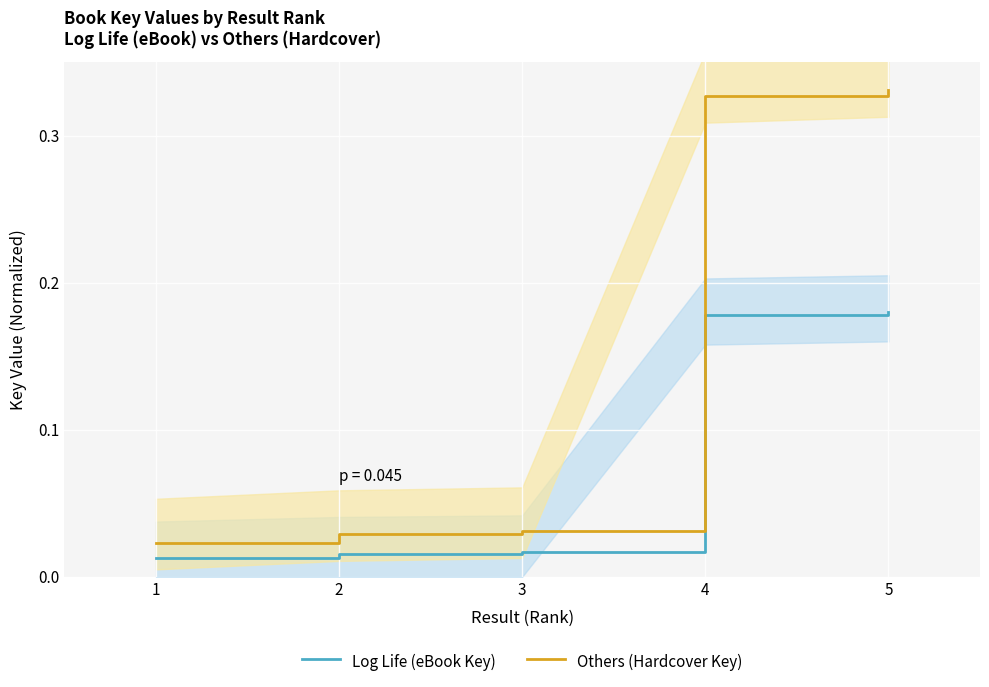

Is it true that Others (Hardcover Key) equals 0.5 at 5?

False